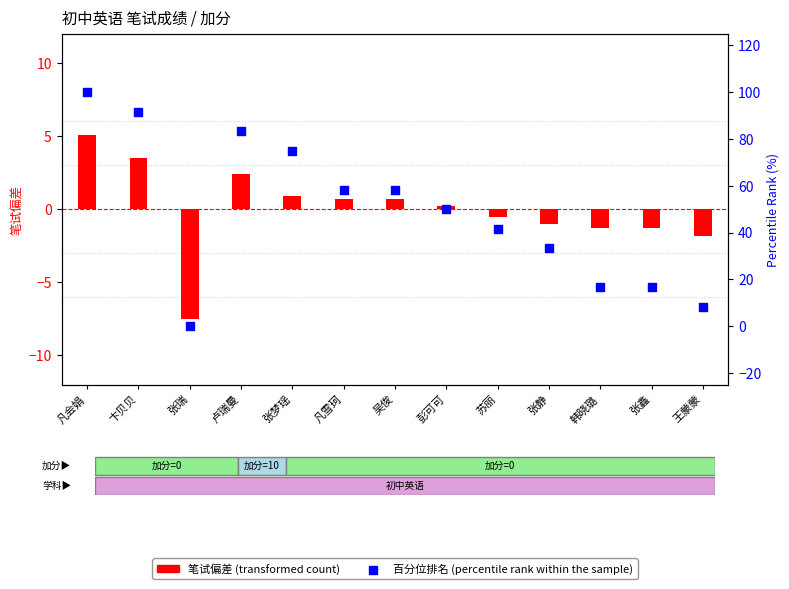

At which category is the sum across all series the highest?

凡会娟